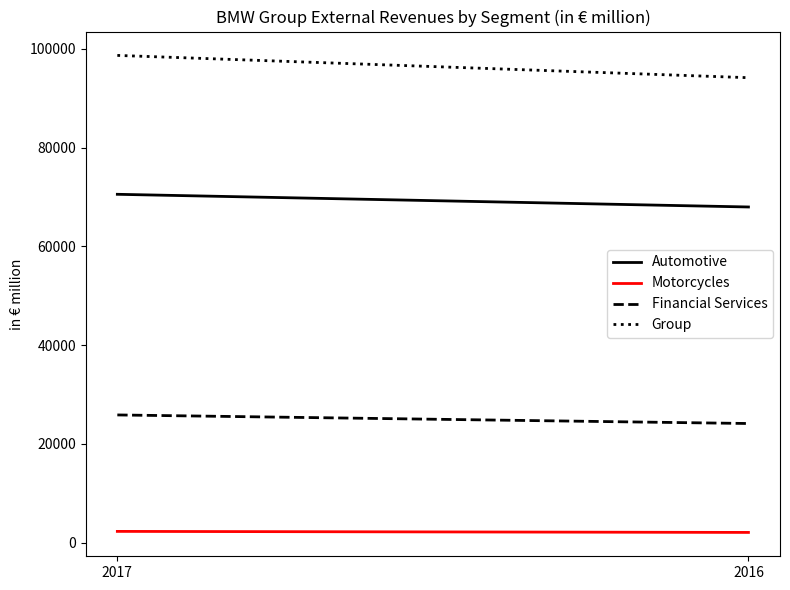

At how many categories does at least one series exceed 32452?

2